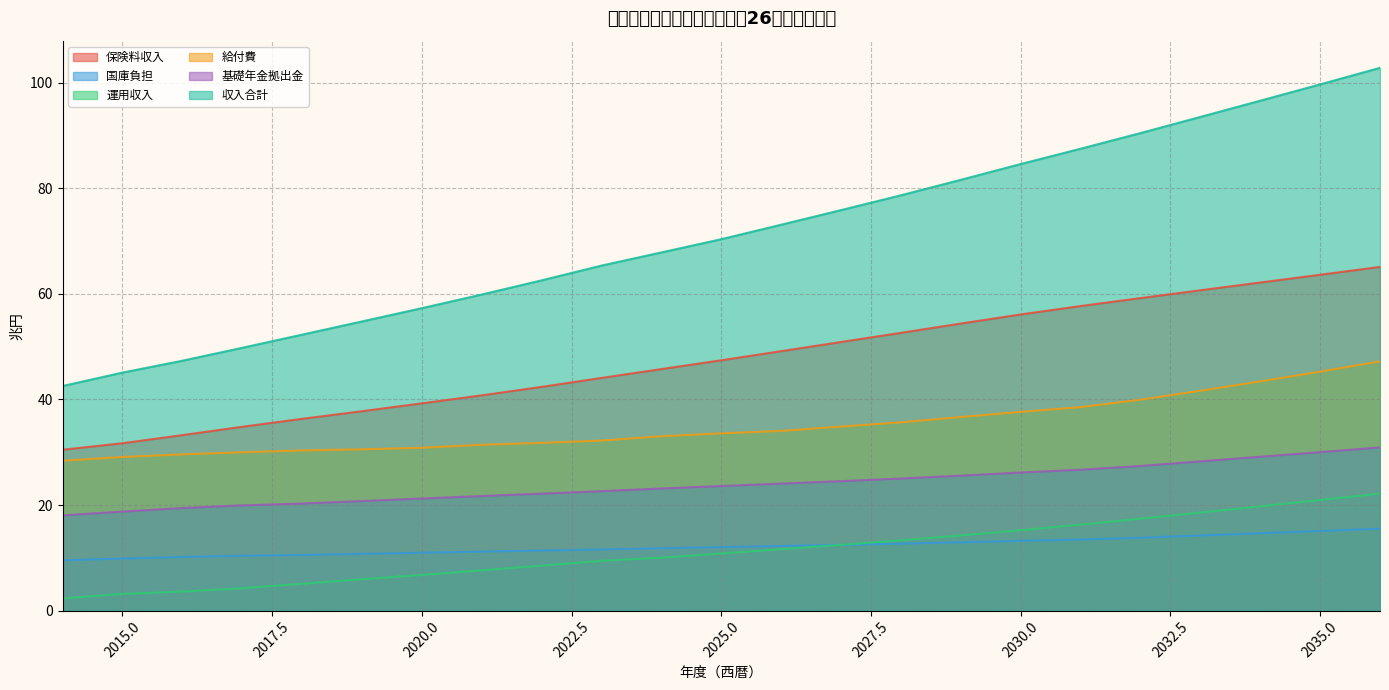

Which series has the largest range (max minus min)?

収入合計